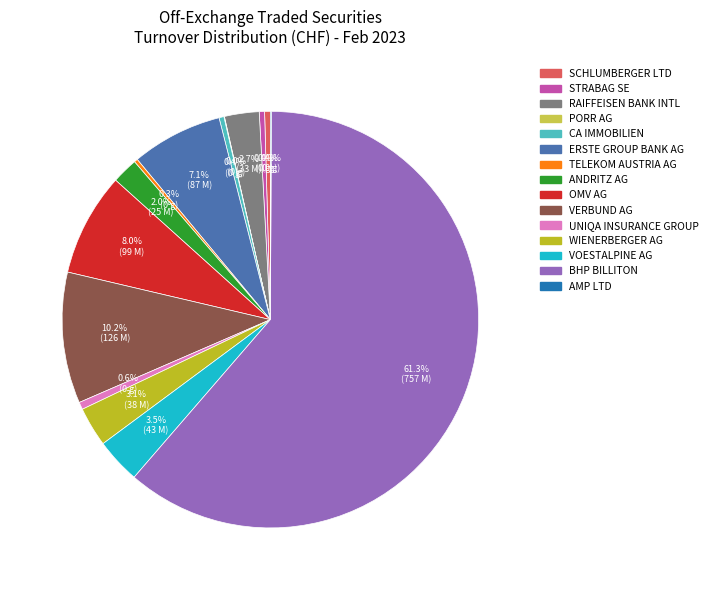

Is there a majority slice in this chart?

Yes